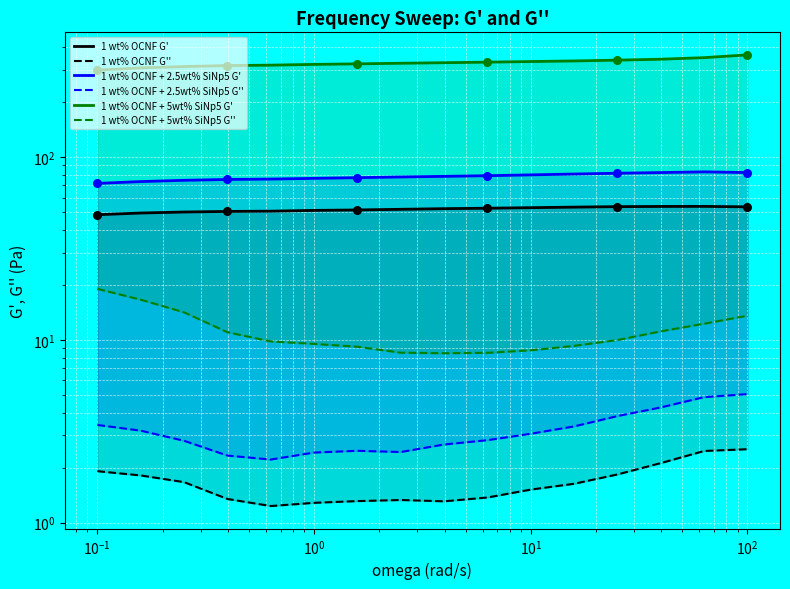

Which series has the largest total across all categories?

1 wt% OCNF + 5wt% SiNp5 G'